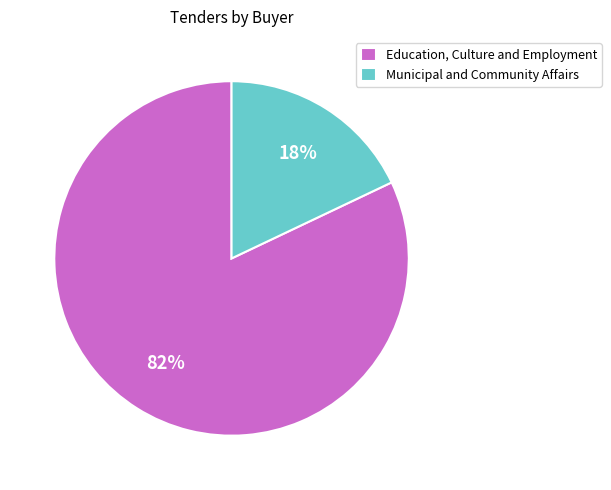

True or false: Municipal and Community Affairs accounts for 18% of the total.

True